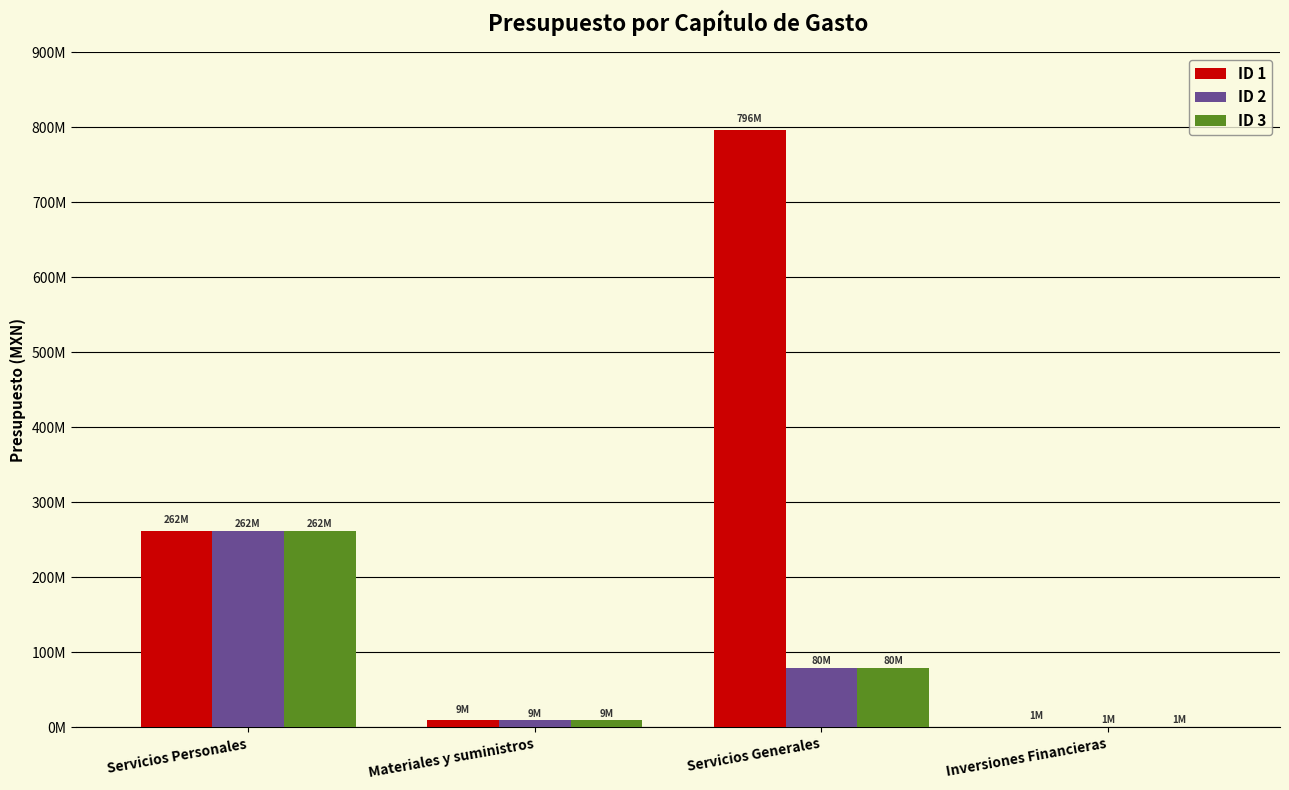

What are all the series names shown in the legend?

ID 1, ID 2, ID 3